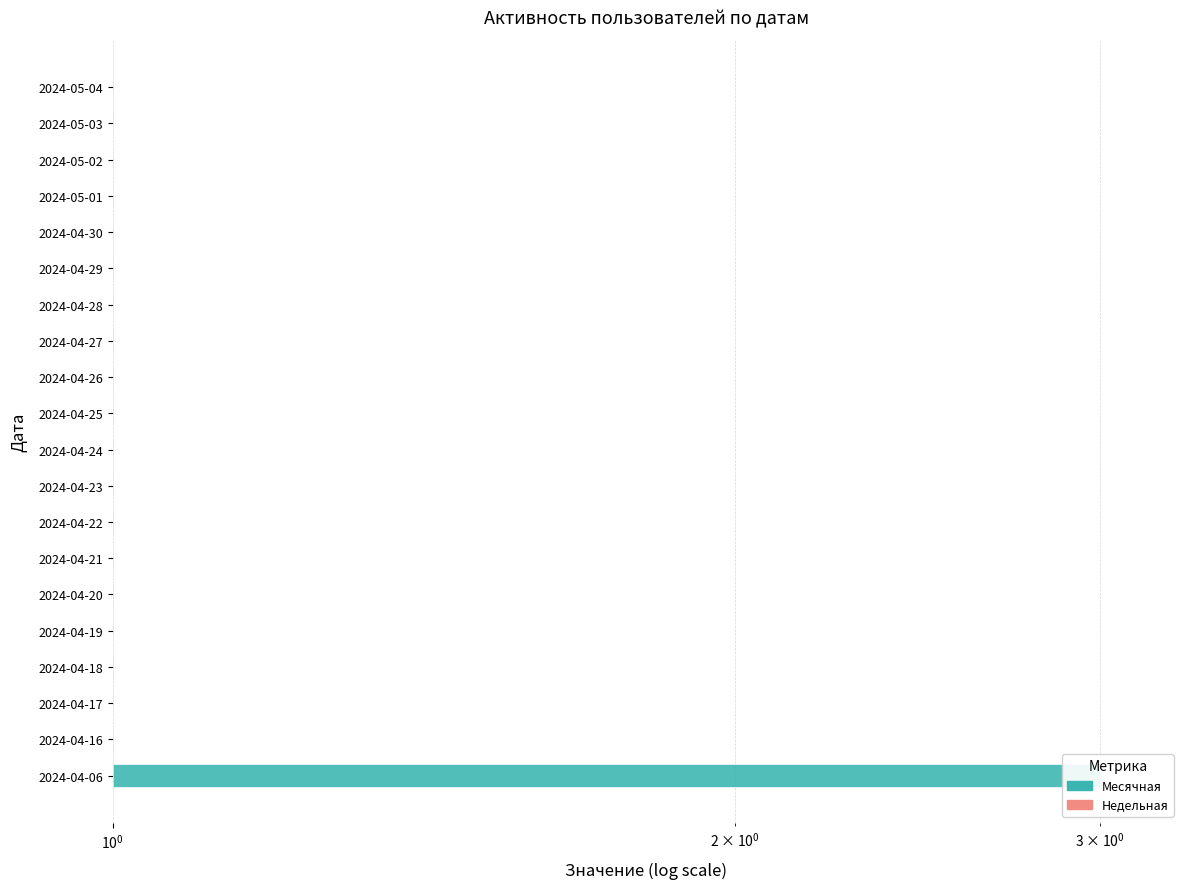

Between 2024-04-28 and 2024-04-19, which is larger?

2024-04-28